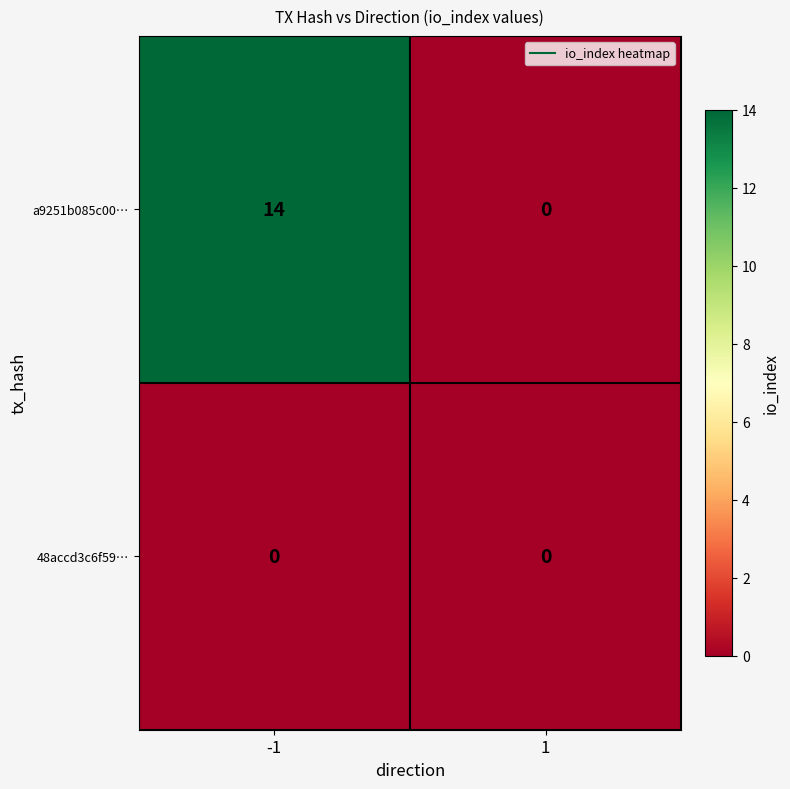

Between -1 and 1, which series saw the biggest shift?

a9251b085c00…